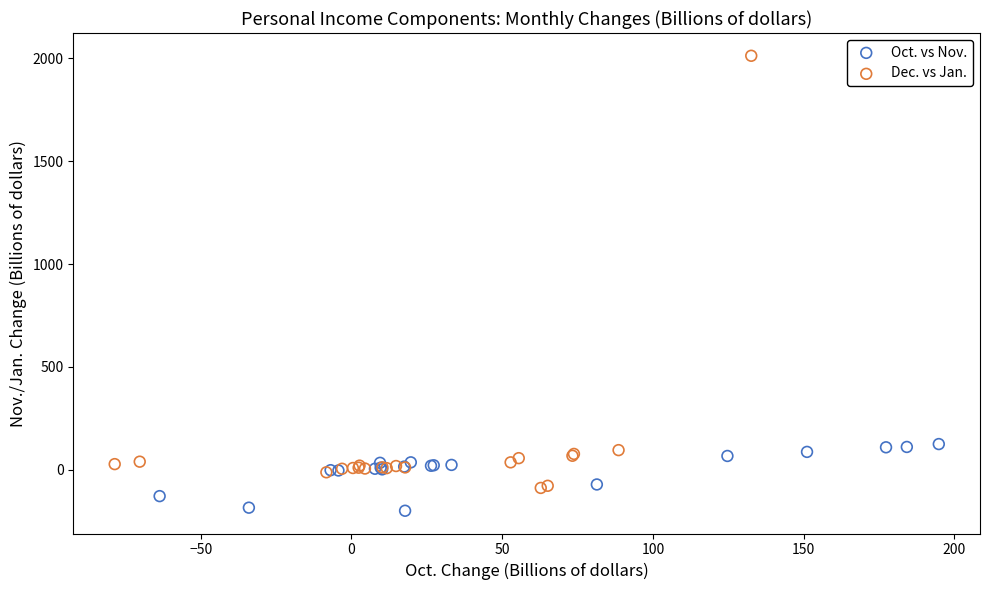

Which series reaches the maximum Y coordinate?

Dec. vs Jan.